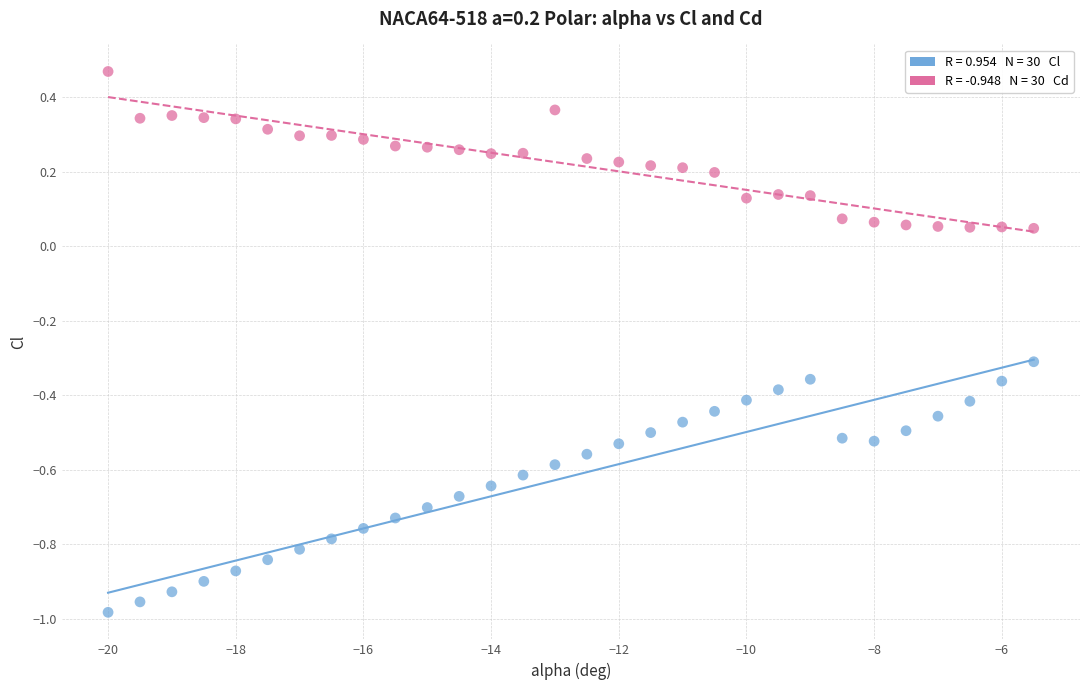

Across all data points, what is the range of X values (max minus min)?

14.5